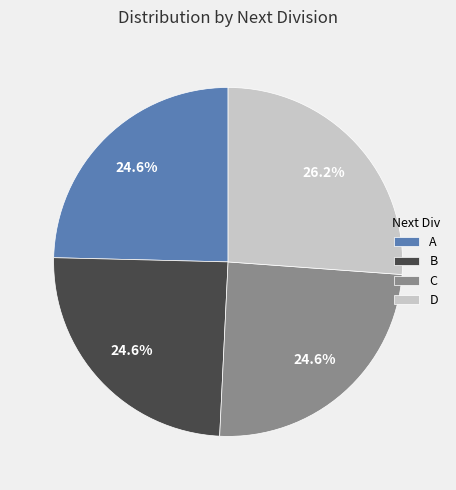

How many slices are in this pie chart?

4